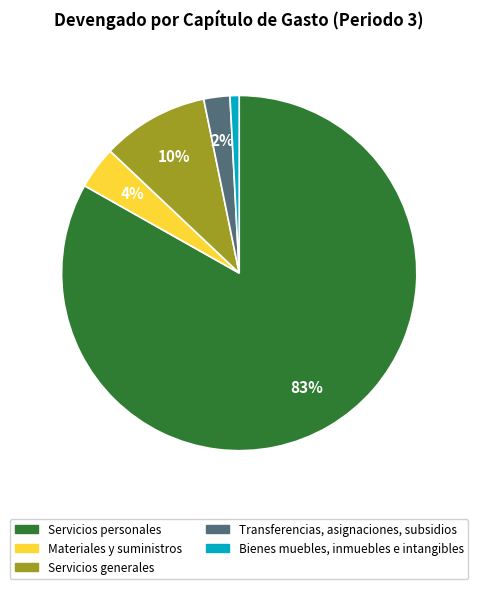

Do Servicios personales and Materiales y suministros together represent more than half of the pie?

Yes